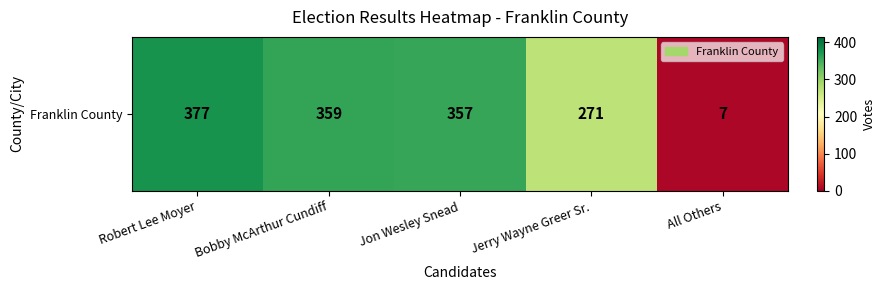

List the labels in order of value, largest first.

Robert Lee Moyer, Bobby McArthur Cundiff, Jon Wesley Snead, Jerry Wayne Greer Sr., All Others